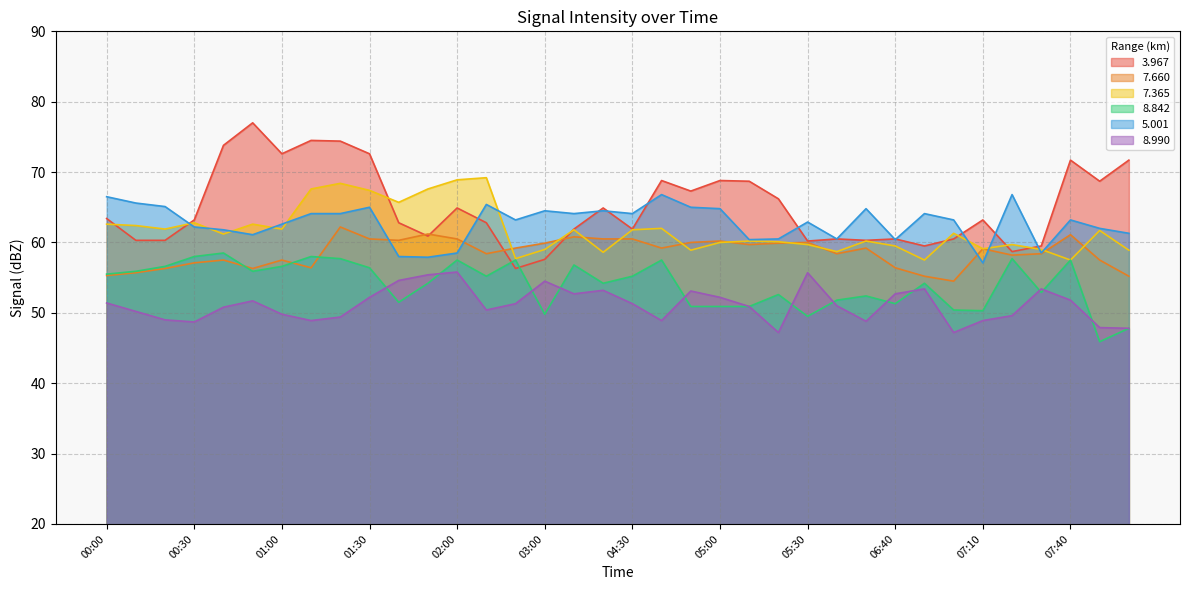

At which category does   8.842 reach its first local valley?

00:50